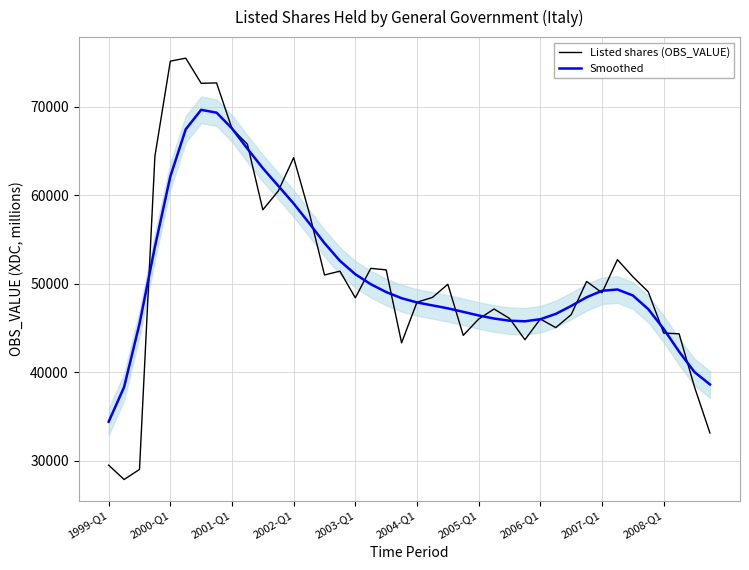

What is the difference between the second highest and minimum values in the Listed shares (OBS_VALUE) series?

47263